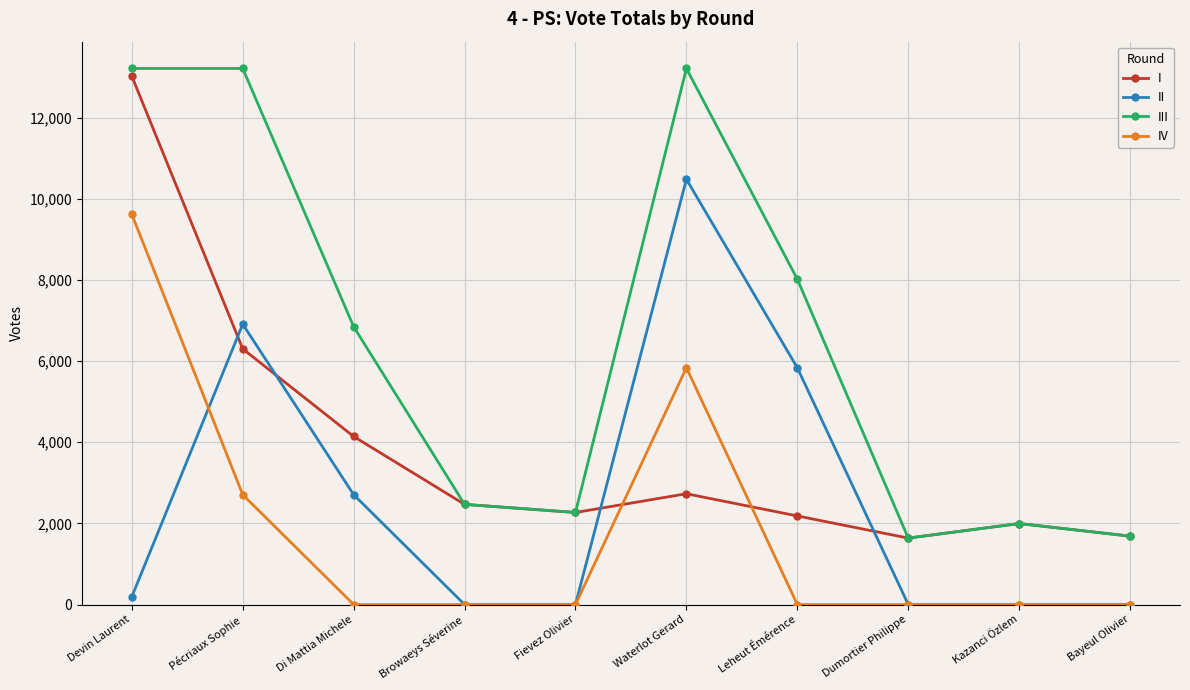

Which series has the largest range (max minus min)?

III